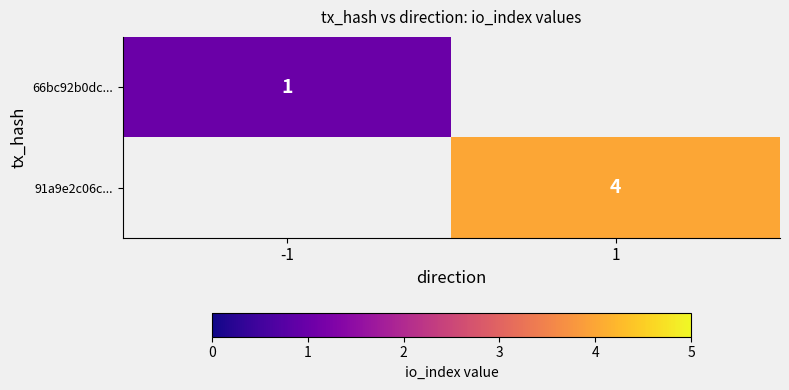

Is it true that 91a9e2c06c... equals 4 at 1?

True